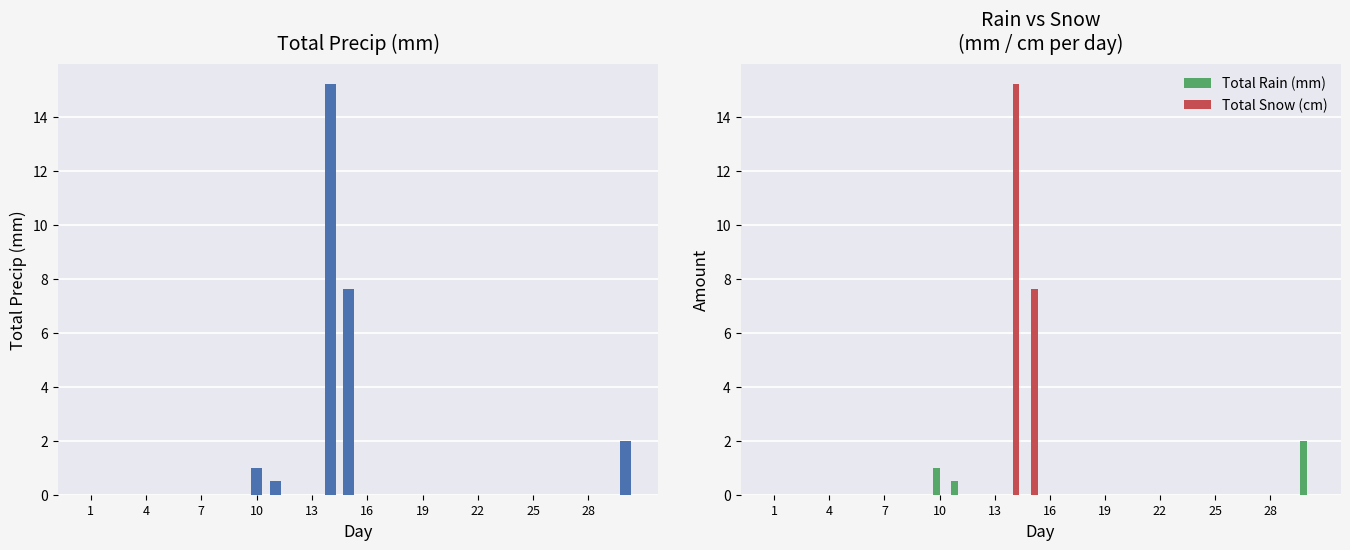

True or false: Total Rain (mm) has a value of 0.6 at 16.

False